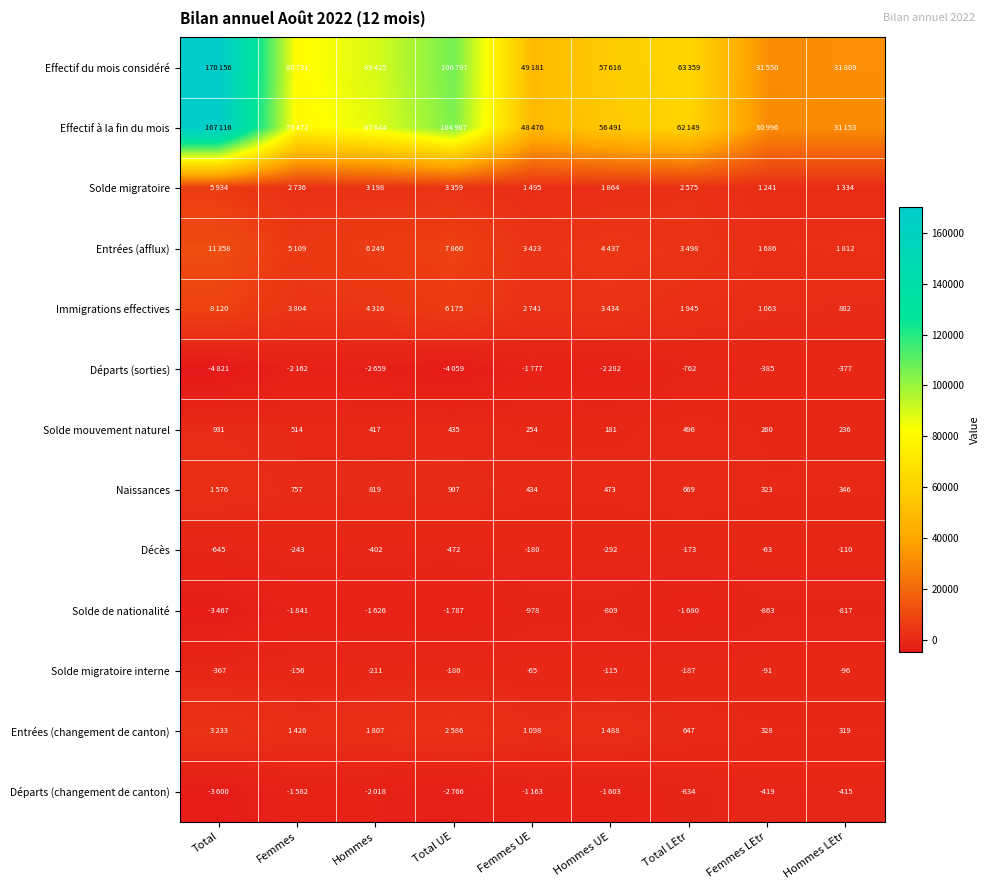

True or false: Solde mouvement naturel has a value of 514 at Femmes.

True